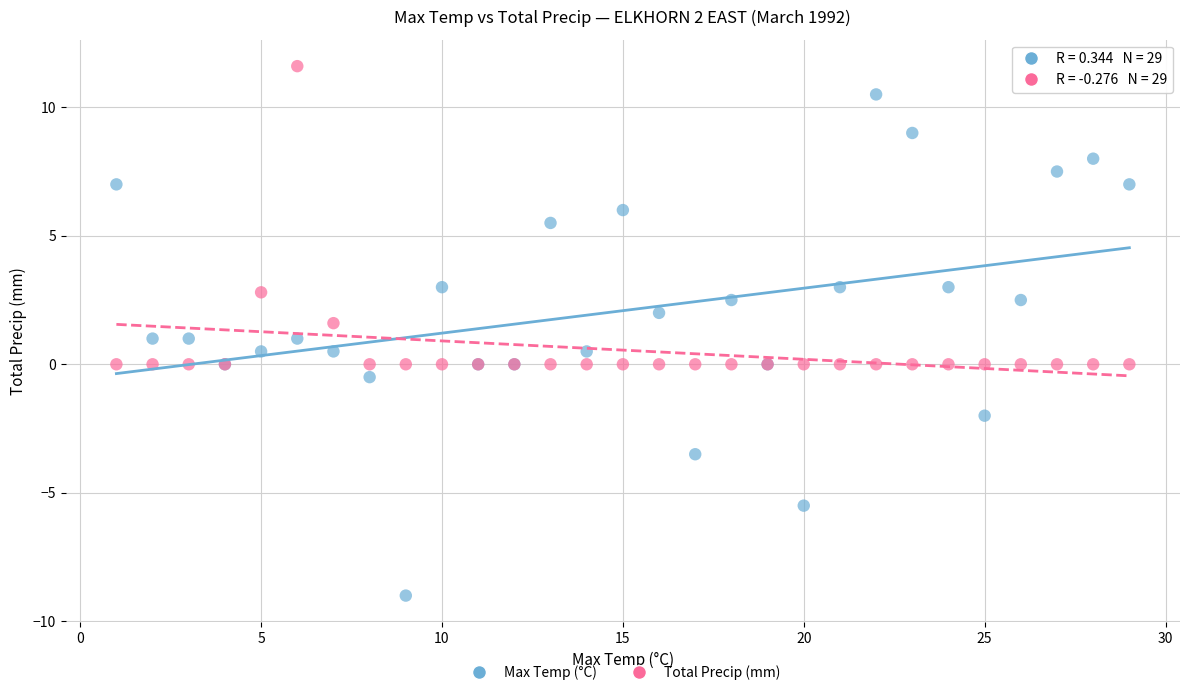

In the Total Precip (mm) series, what Y value is closest to 5?

2.8